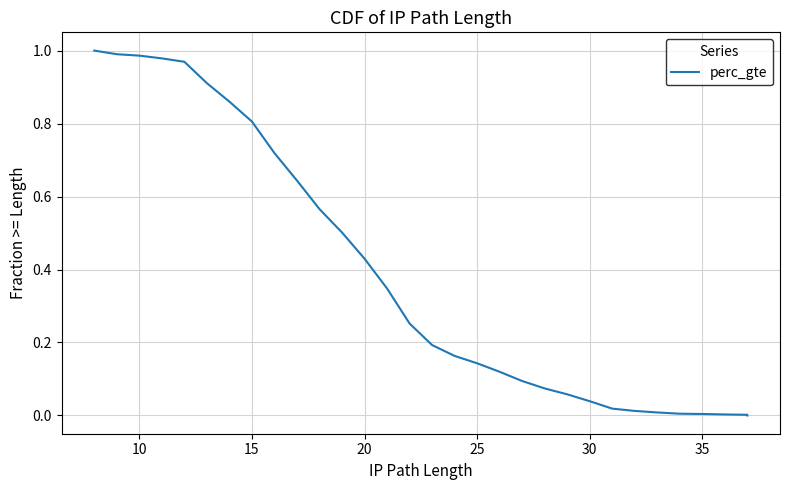

What is the maximum value shown in the chart?

1.0